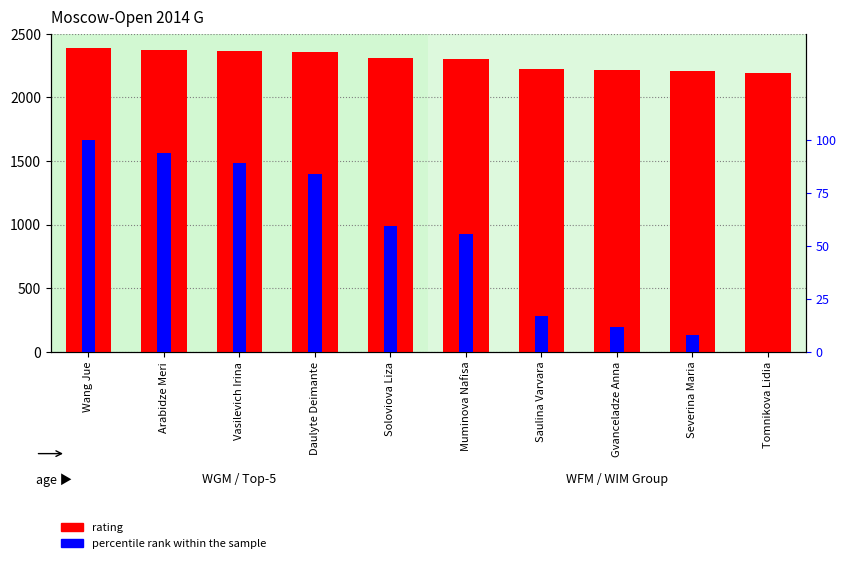

Reading left to right, transcribe all the data shown in this chart.

rating: 2386.0	2374.0	2365.0	2355.0	2308.0	2301.0	2227.0	2217.0	2210.0	2195.0
percentile rank within the sample: 100.0	93.7	89.0	83.8	59.2	55.5	16.8	11.5	7.9	0.0